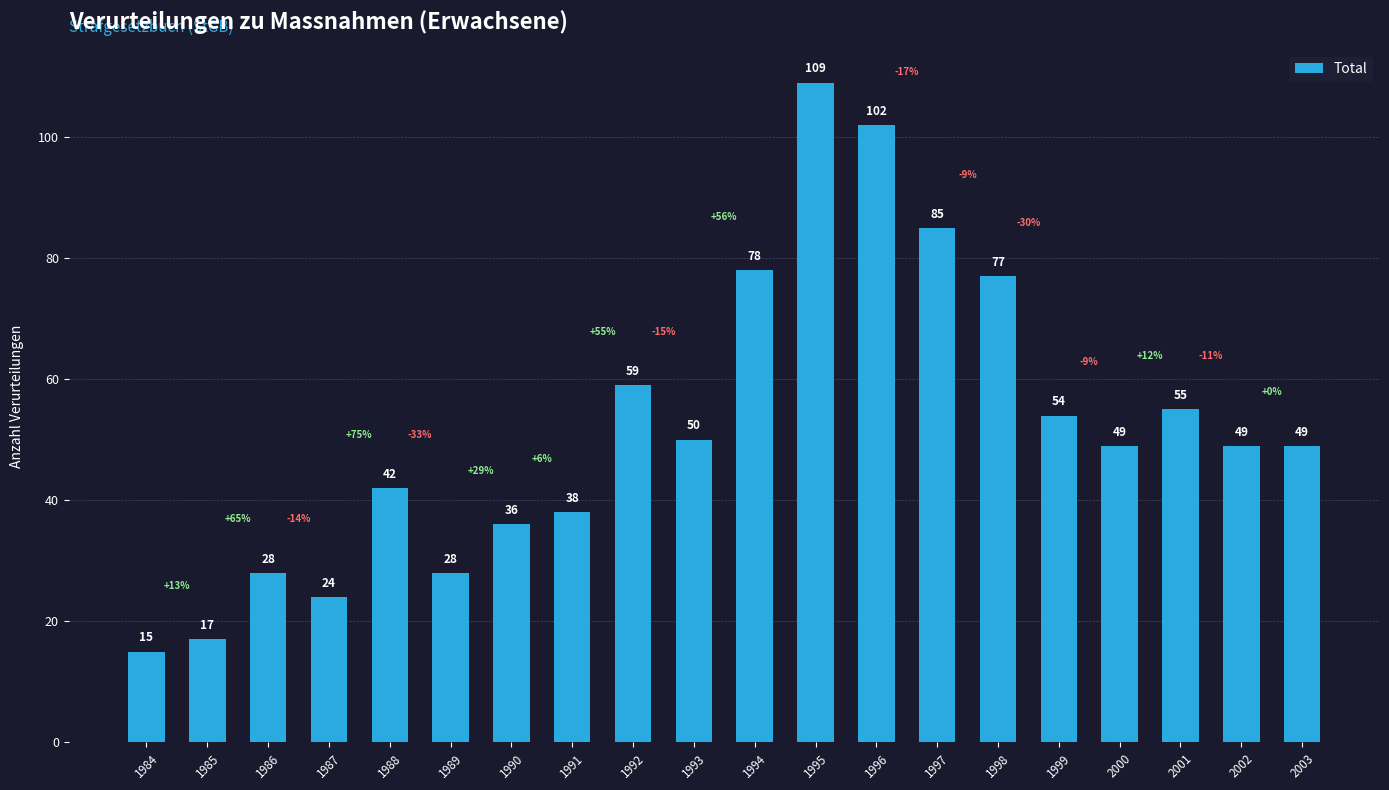

Reading right to left, what are all the values shown in this chart?

2003=49	2002=49	2001=55	2000=49	1999=54	1998=77	1997=85	1996=102	1995=109	1994=78	1993=50	1992=59	1991=38	1990=36	1989=28	1988=42	1987=24	1986=28	1985=17	1984=15